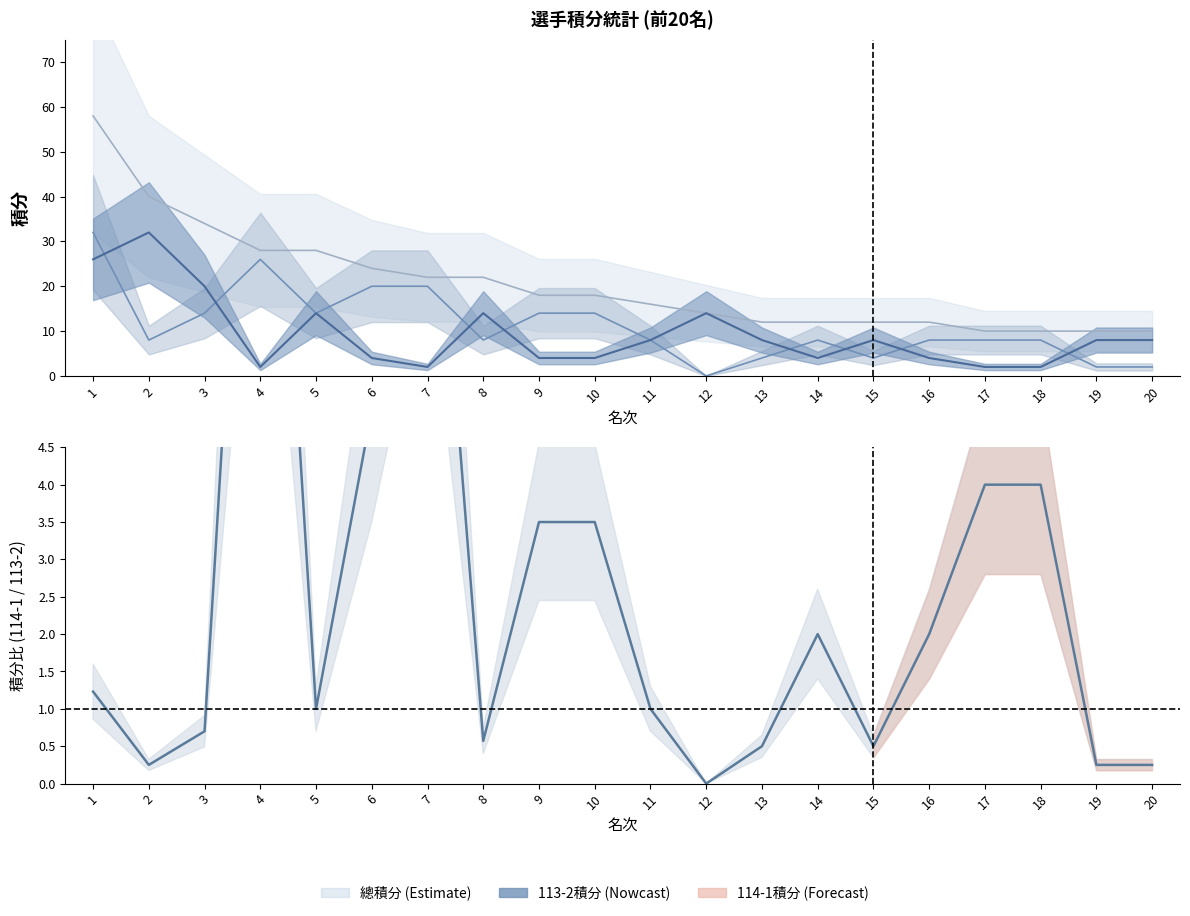

How many interior local valleys does the 113-2積分 series have?

3